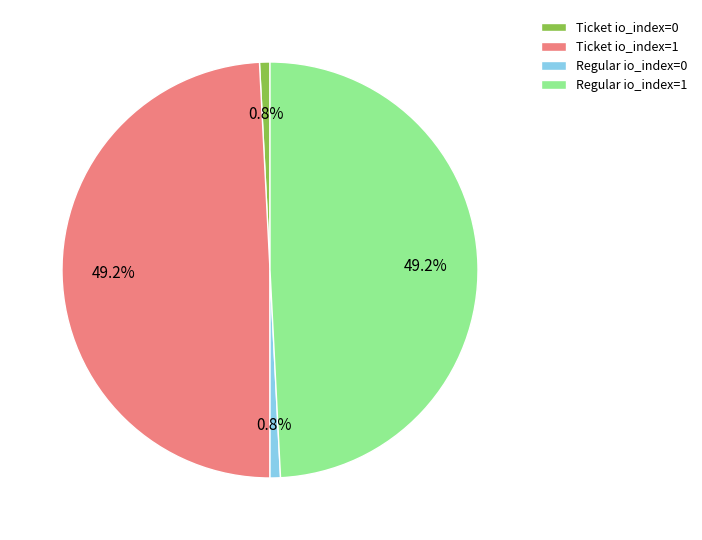

What percentage do Ticket io_index=0 and Ticket io_index=1 together represent?

50.0%